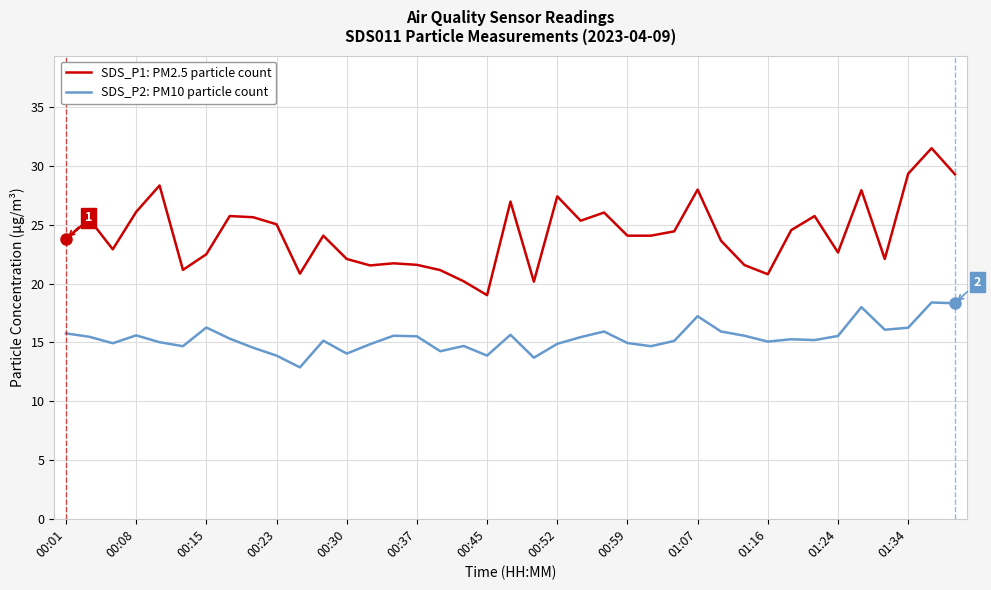

What is the minimum value for SDS_P1: PM2.5 particle count?

19.0